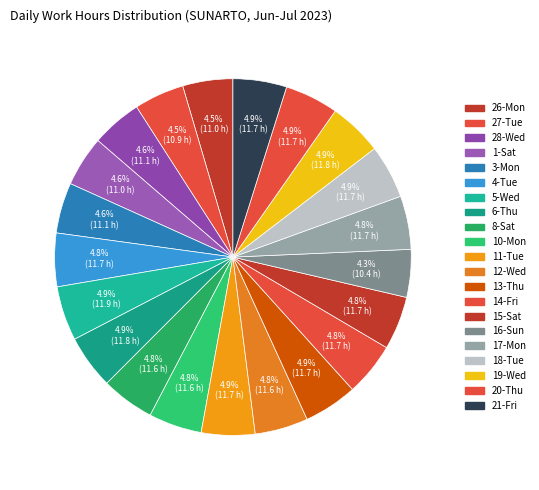

Count the number of slices in the pie.

21